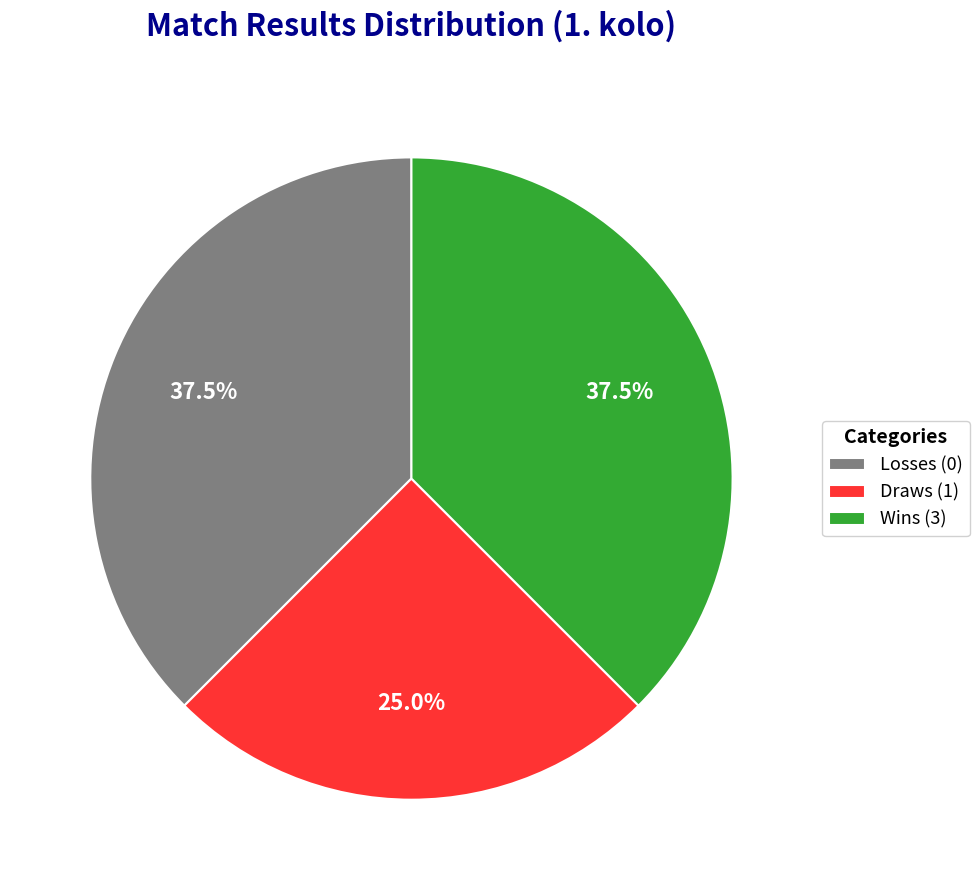

Approximately how many times larger is the value at Draws (1) compared to Losses (0)?

0.7